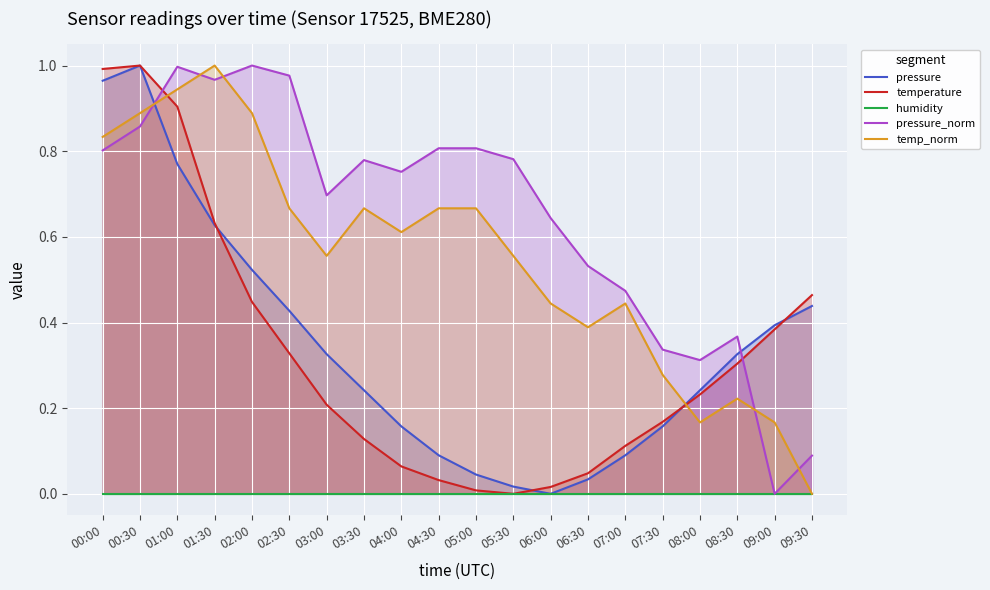

What is the greatest value displayed?

1.0